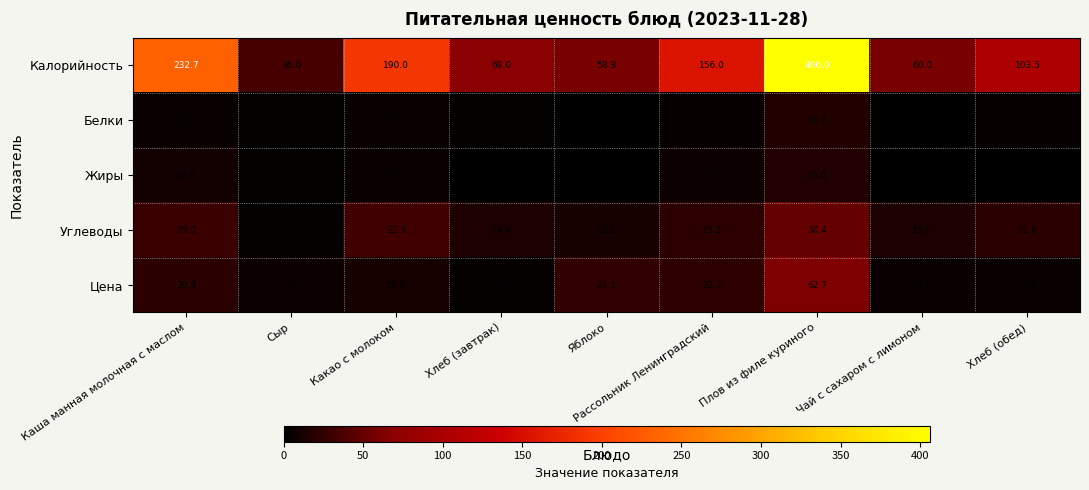

Is it true that Жиры equals 0.6 at Хлеб (обед)?

True